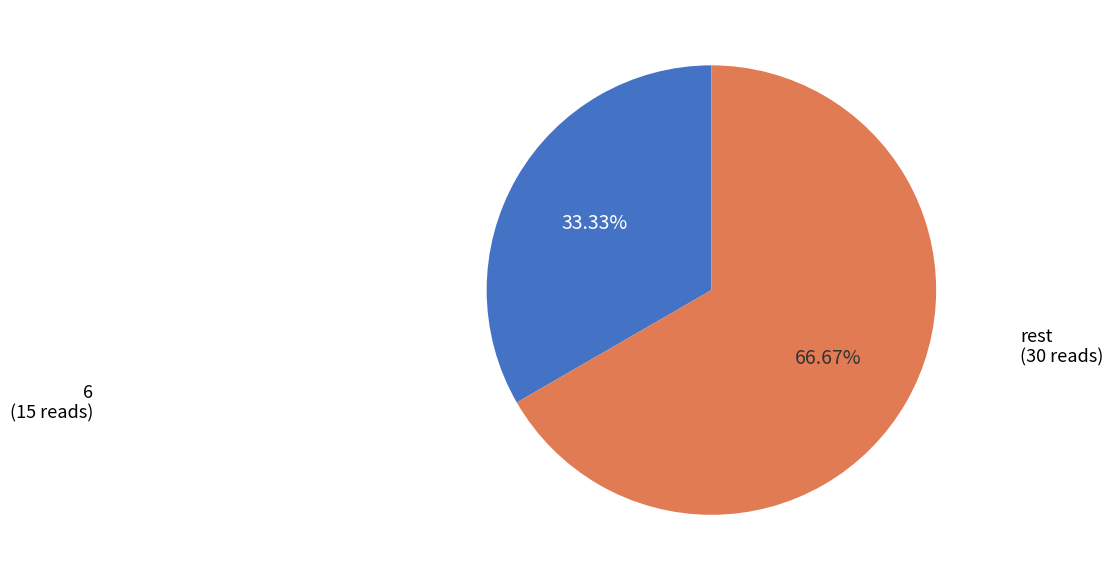

Is there a majority slice in this chart?

Yes